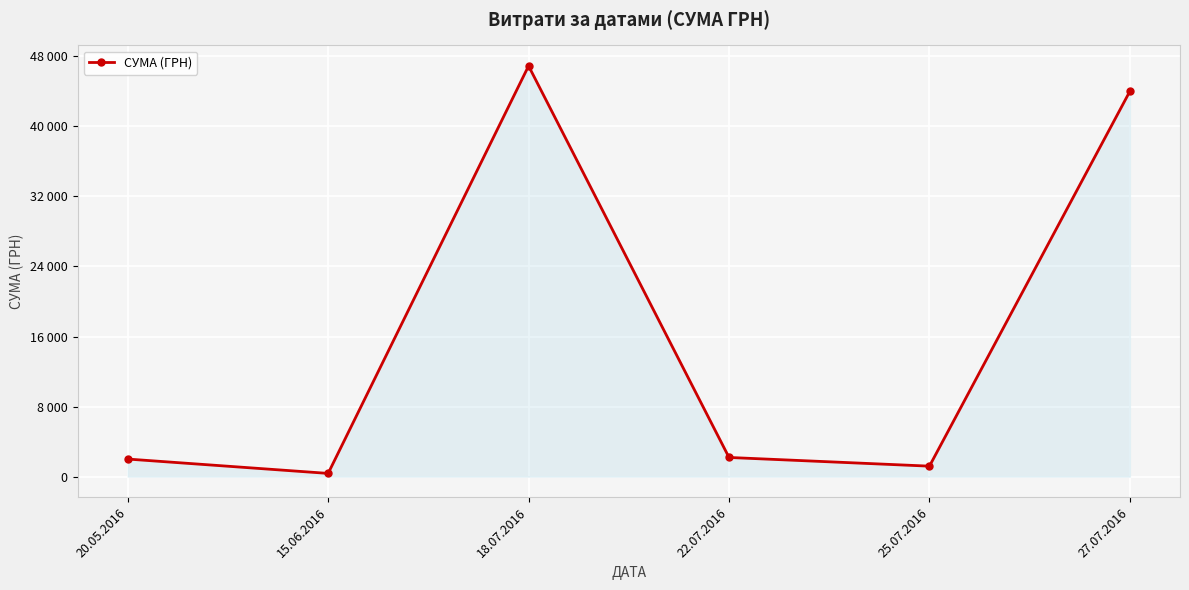

Reading left to right, what are all the values shown in this chart?

2007.0	367.2	46904.0	2188.9	1196.0	44011.0